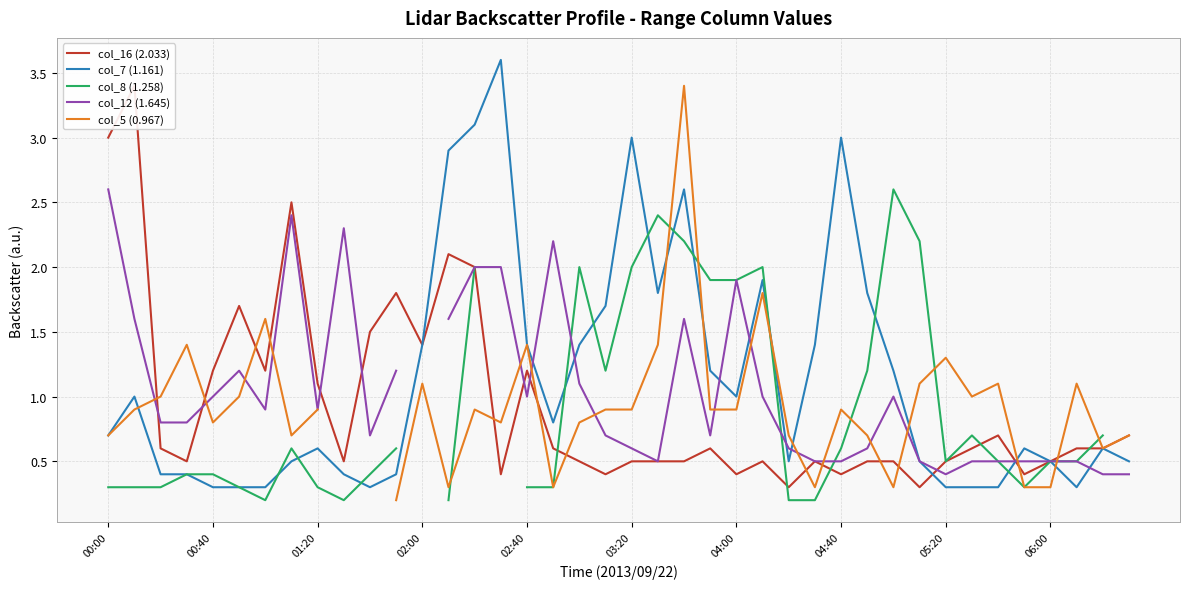

What is the highest value of the col_7 (1.161) series?

3.6